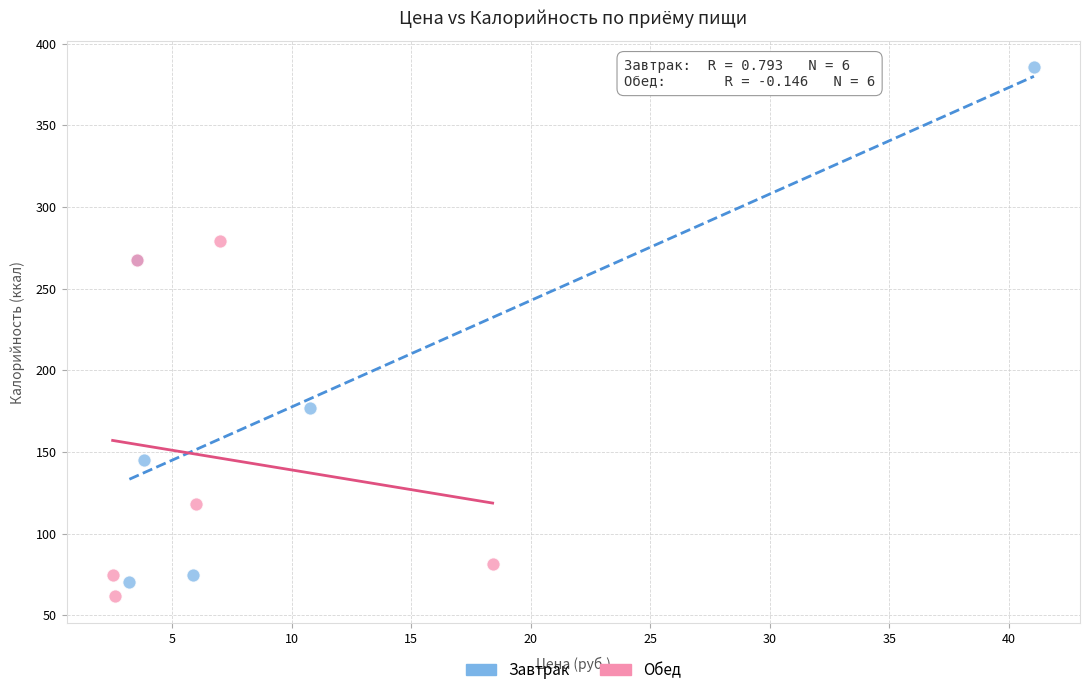

Which series reaches the maximum Y coordinate?

Завтрак